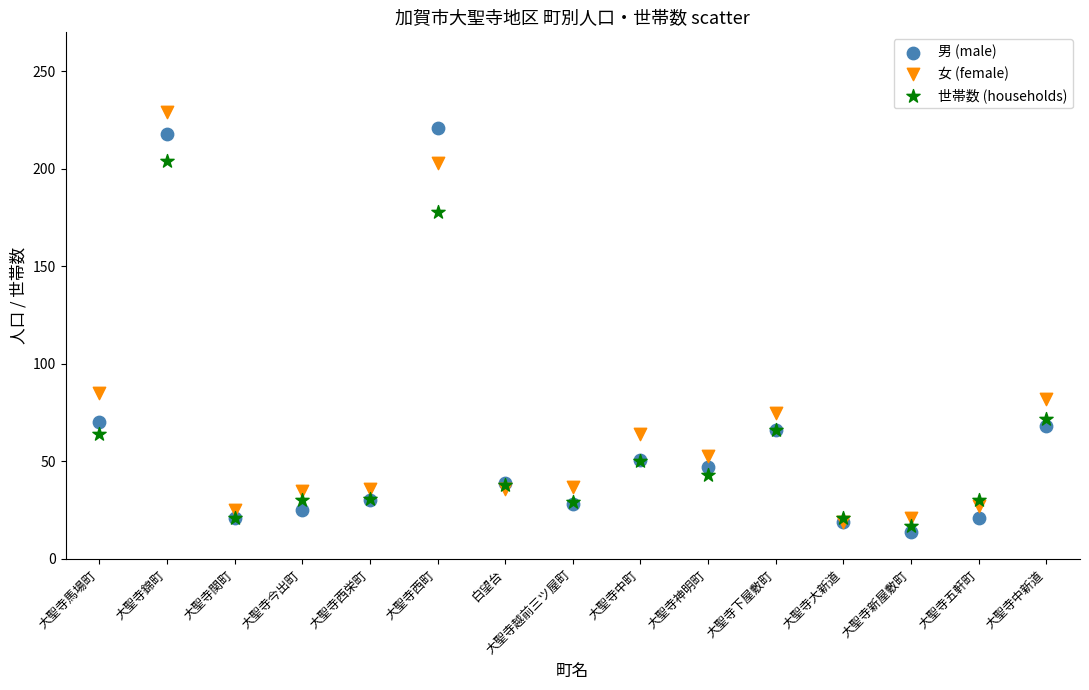

Which series reaches the maximum Y coordinate?

女 (female)